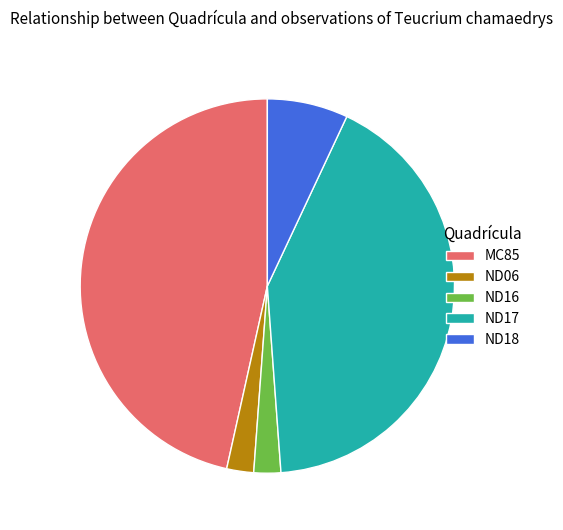

What is the largest slice in the pie chart?

MC85